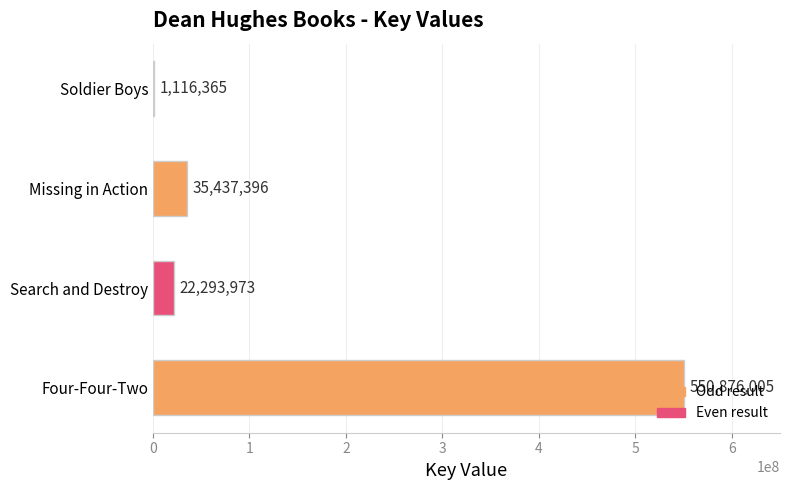

What is the sum of all values?

609723739